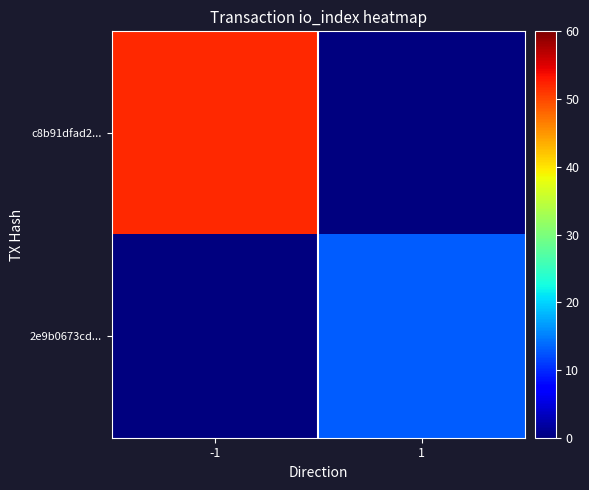

Which series has the largest total across all categories?

c8b91dfad2...